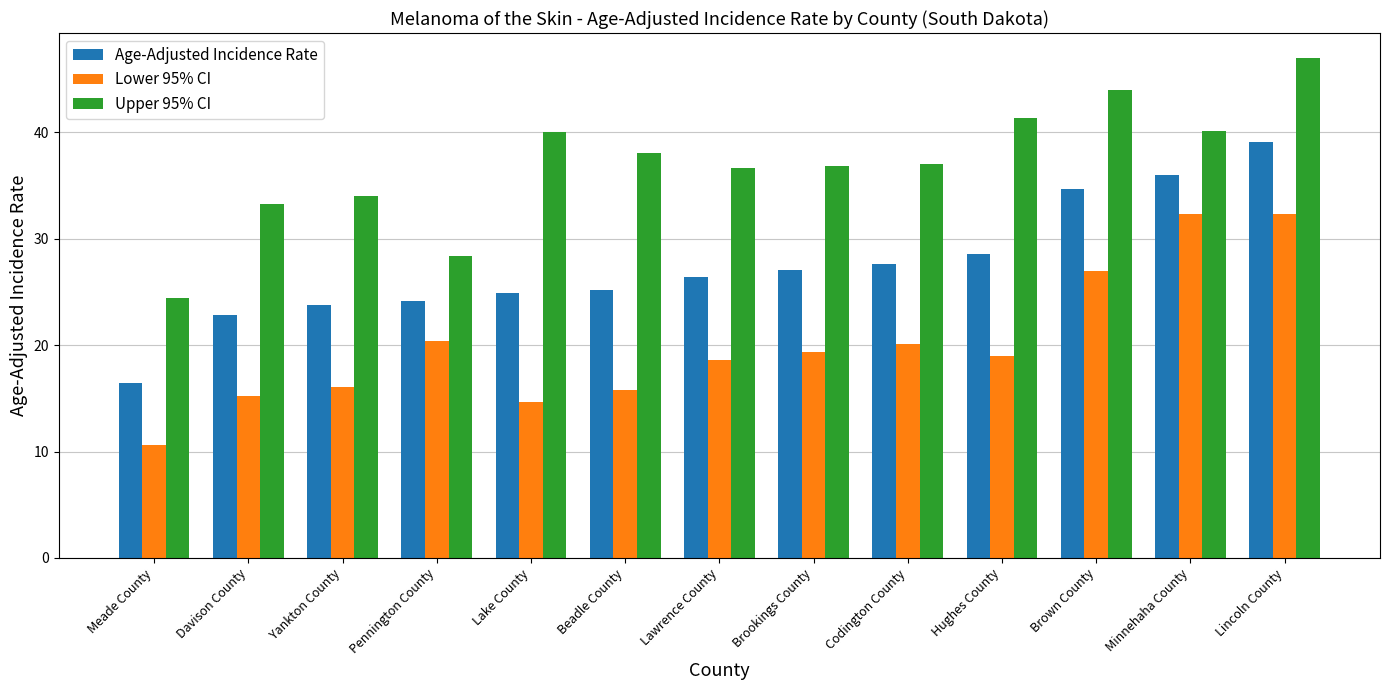

At which category does the chart reach its minimum across all series?

Meade County